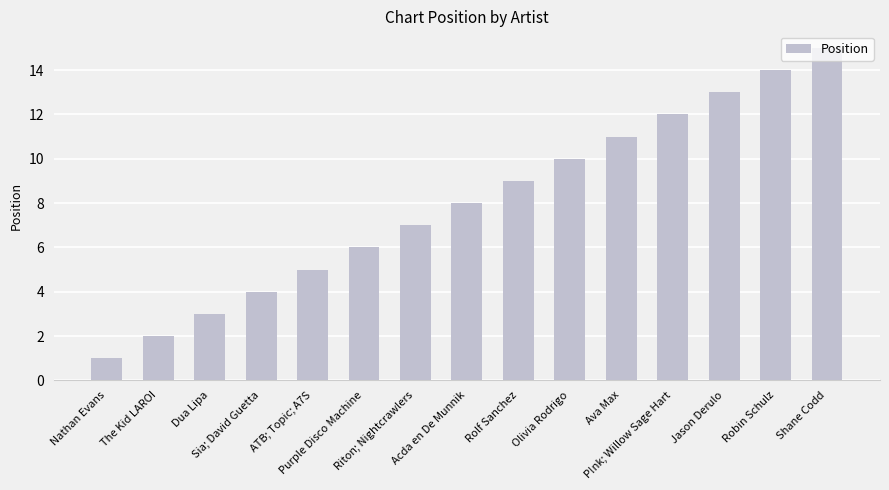

Reading left to right, list all the values displayed in this chart.

1	2	3	4	5	6	7	8	9	10	11	12	13	14	15